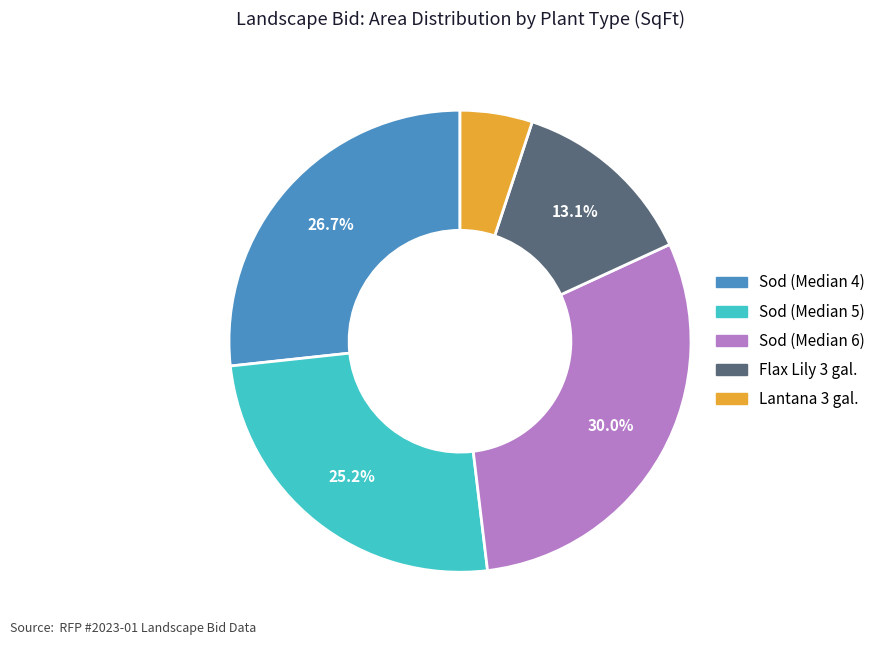

What percentage do Sod (Median 4) and Flax Lily 3 gal. together represent?

39.8%